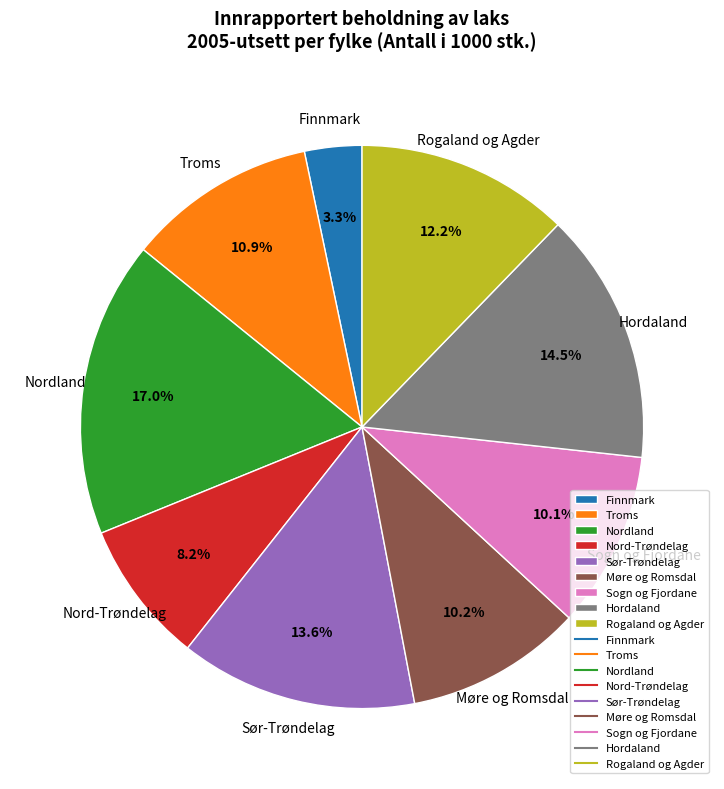

What is the total percentage of Nord-Trøndelag and Hordaland?

22.7%